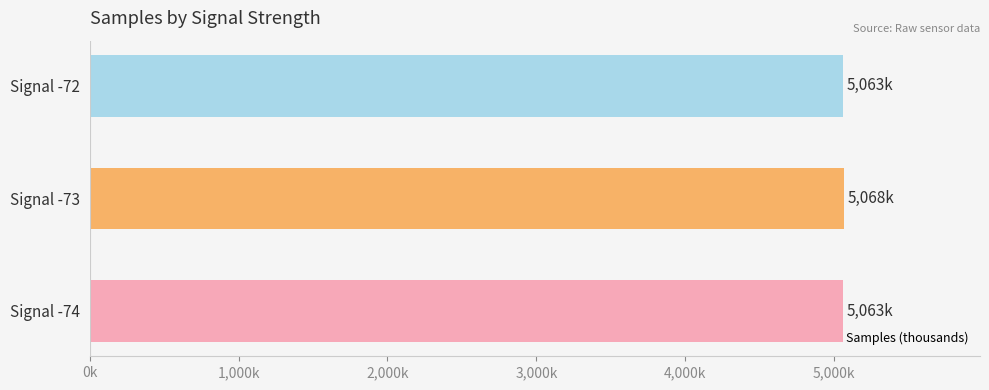

Does the chart contain any negative values?

No